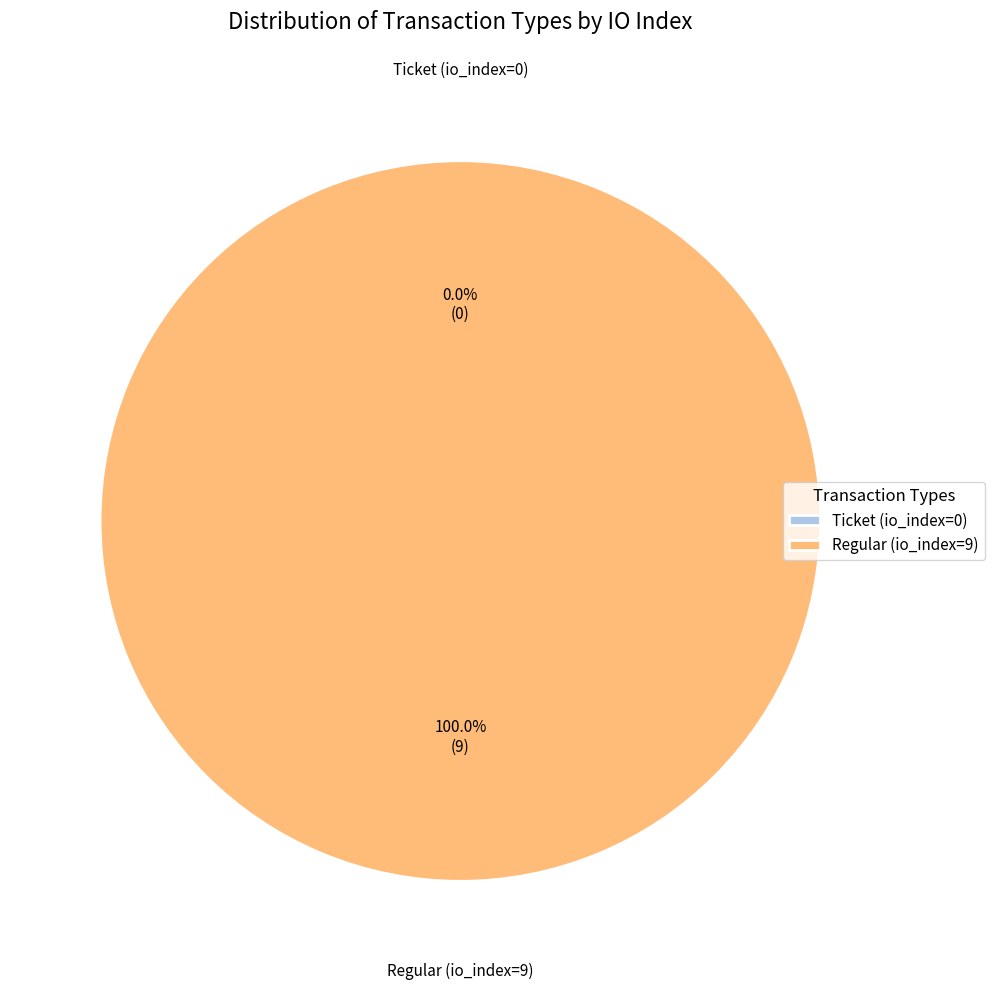

Rank the categories by value from highest to lowest.

Regular (io_index=9), Ticket (io_index=0)